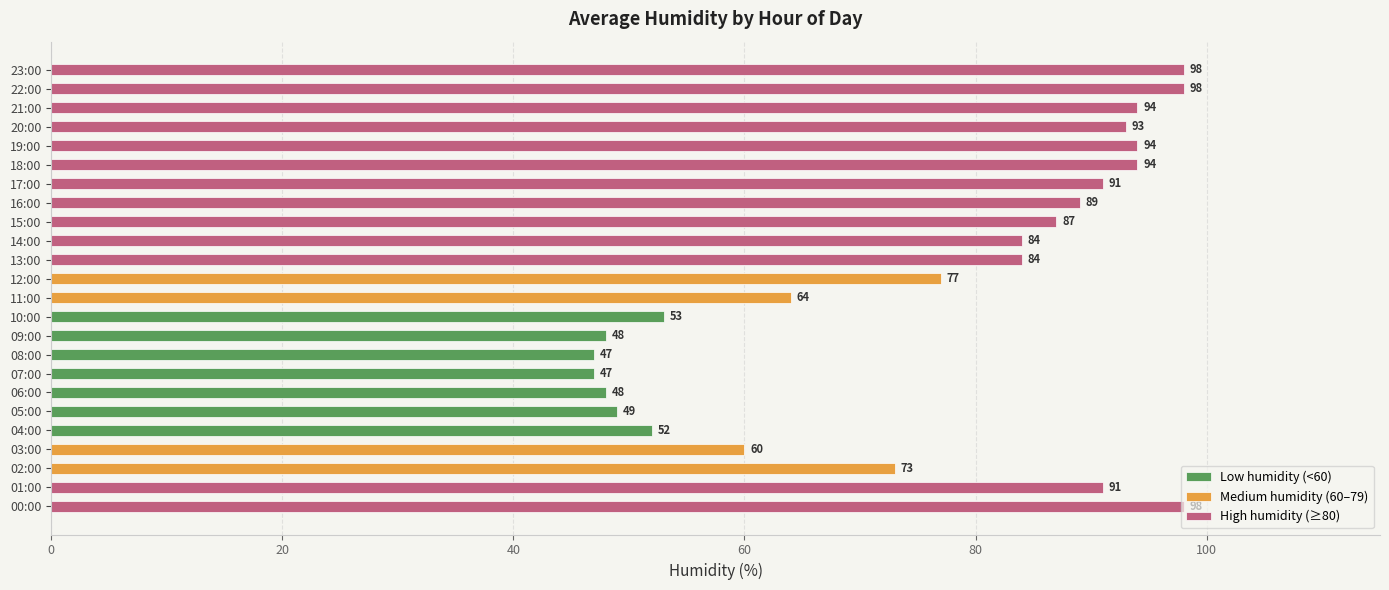

Reading left to right, transcribe all the data shown in this chart.

Low humidity (<60): 0	0	0	0	52	49	48	47	47	48	53	0	0	0	0	0	0	0	0	0	0	0	0	0
Medium humidity (60–79): 0	0	73	60	0	0	0	0	0	0	0	64	77	0	0	0	0	0	0	0	0	0	0	0
High humidity (≥80): 98	91	0	0	0	0	0	0	0	0	0	0	0	84	84	87	89	91	94	94	93	94	98	98